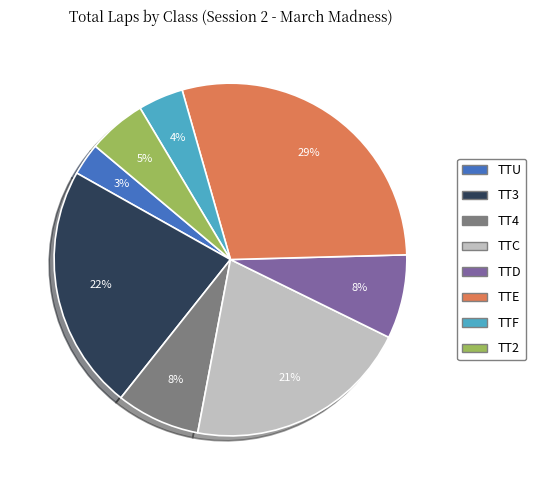

How many slices are in this pie chart?

8